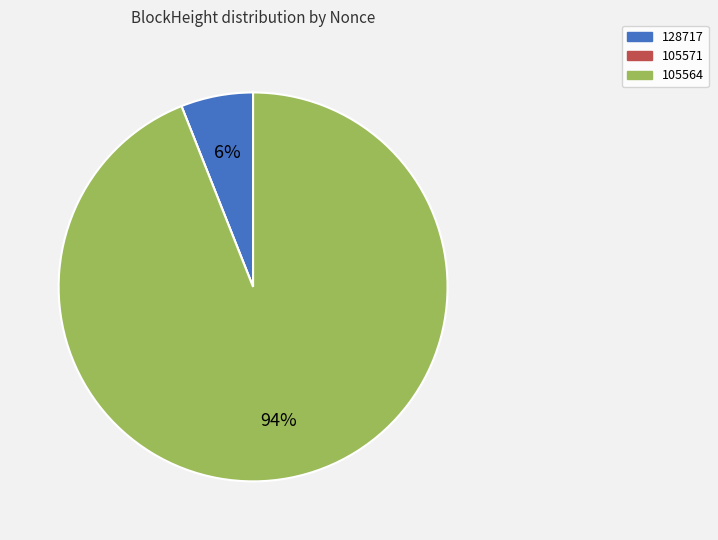

To the nearest percent, what is the difference between the largest and smallest slice percentages?

94%